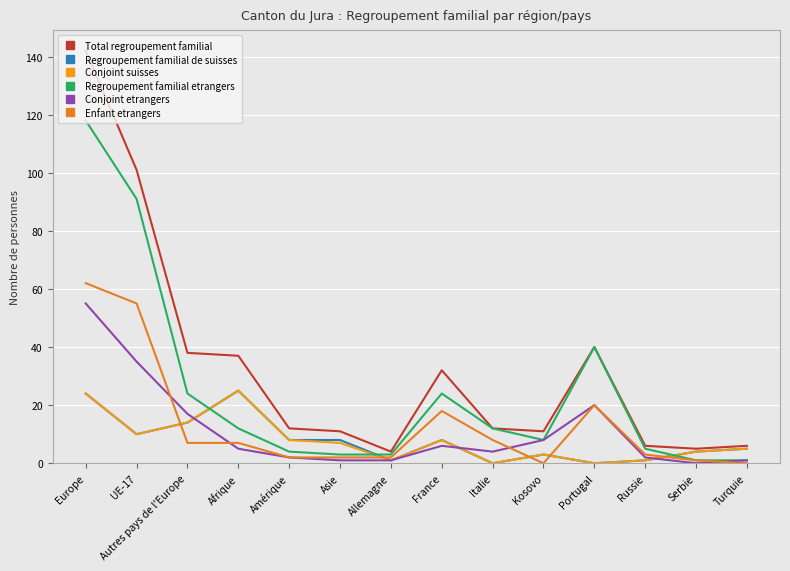

What is the sum of all Regroupement familial de suisses values?

111